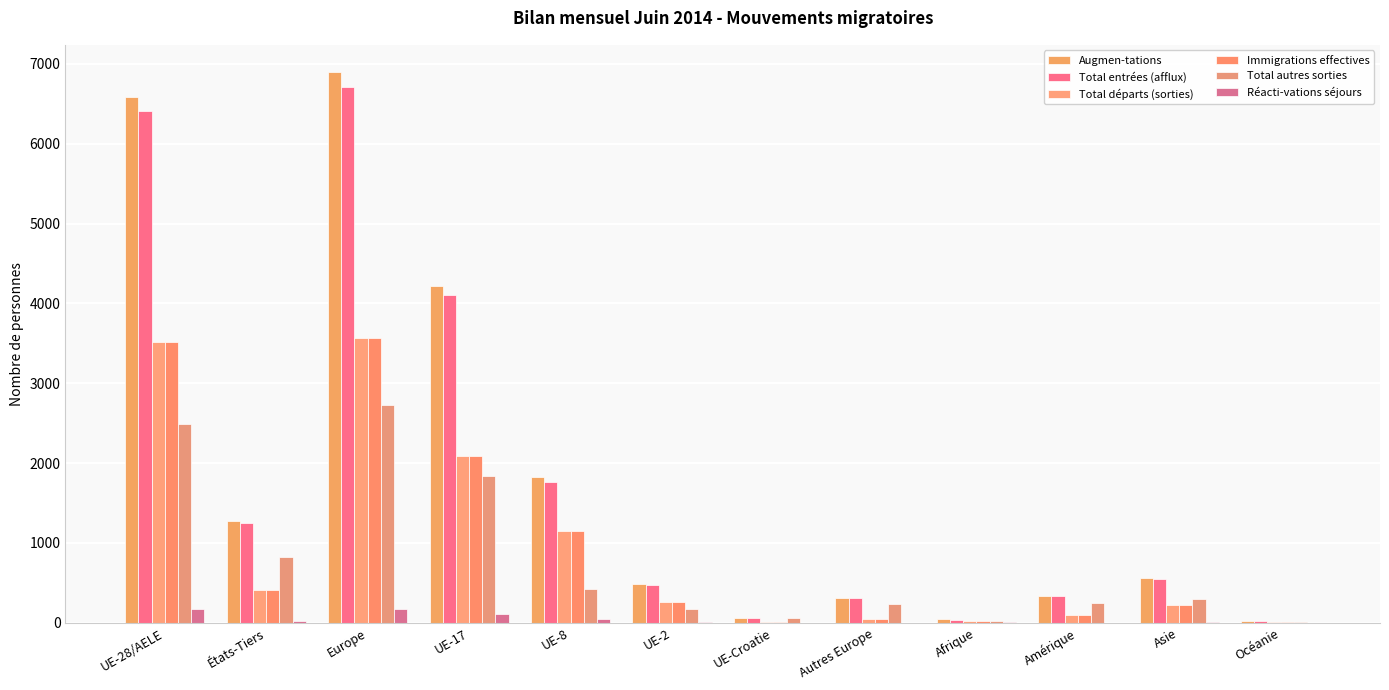

At which category is the sum across all series the highest?

Europe